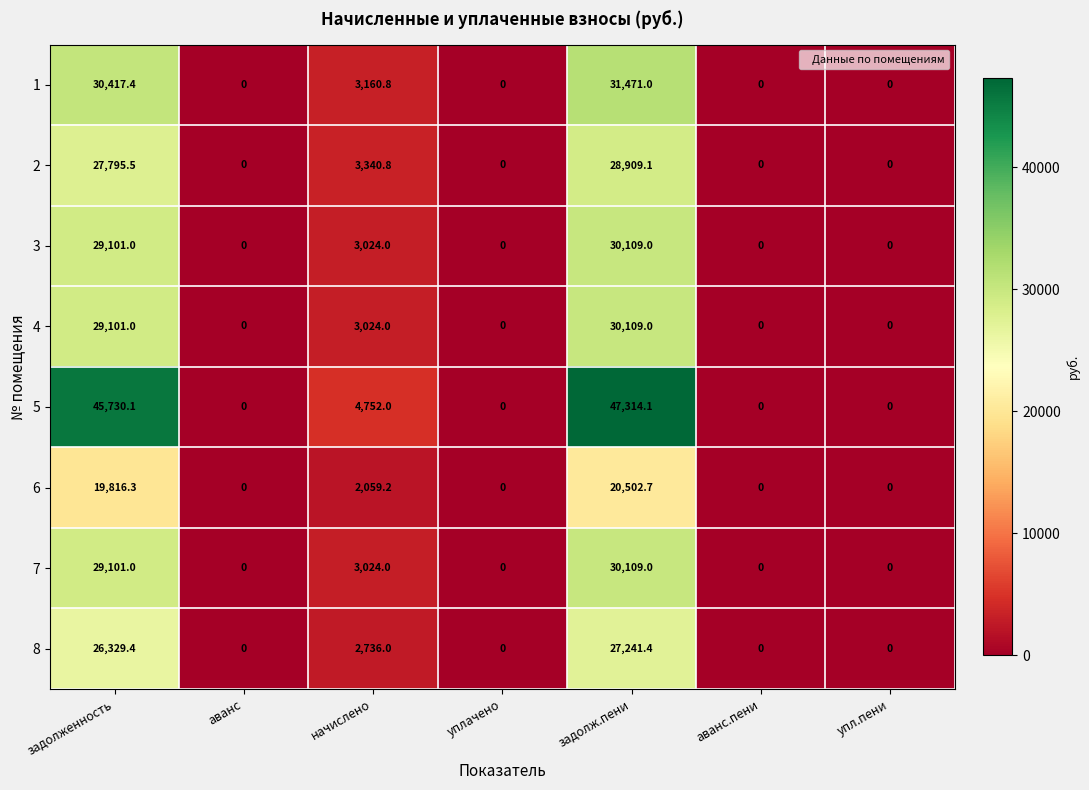

The 4 series shows 17436.4 at задолж.пени. True or false?

False